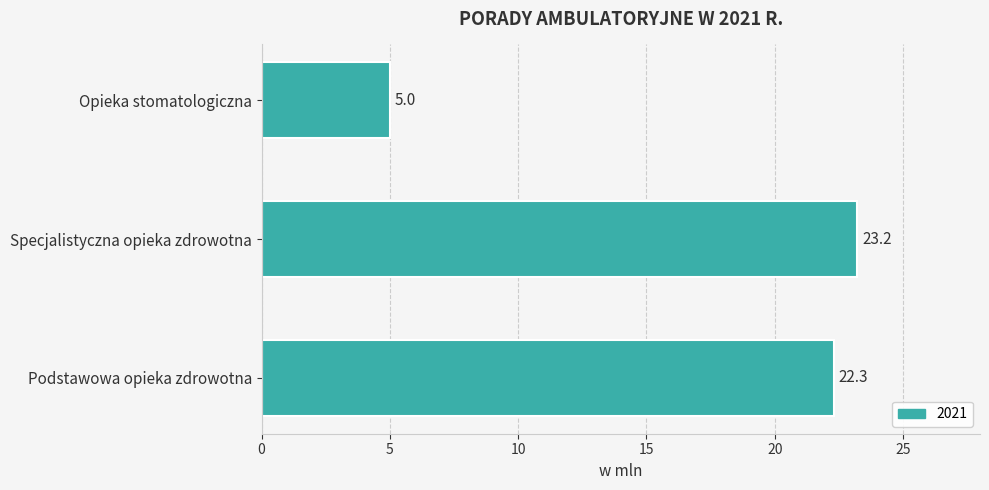

What is the value of the 2nd bar from the top?

23.2